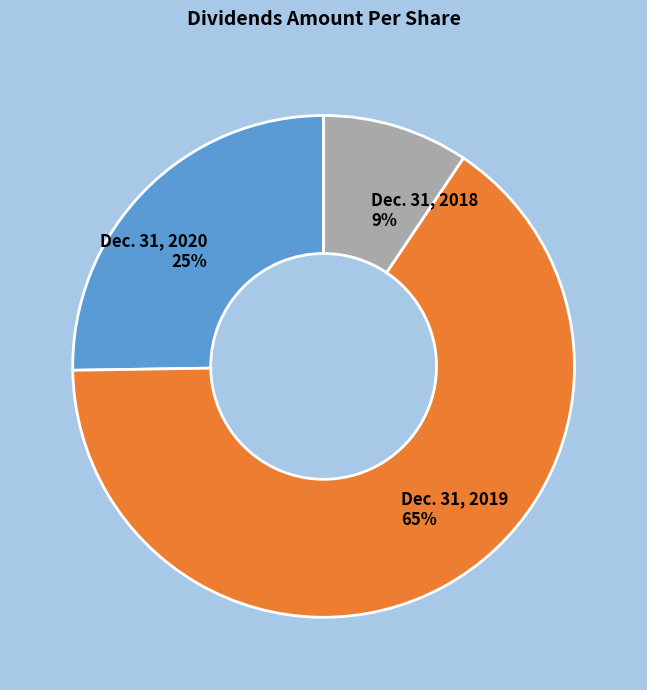

Is Dec. 31, 2019 the majority of the pie?

Yes